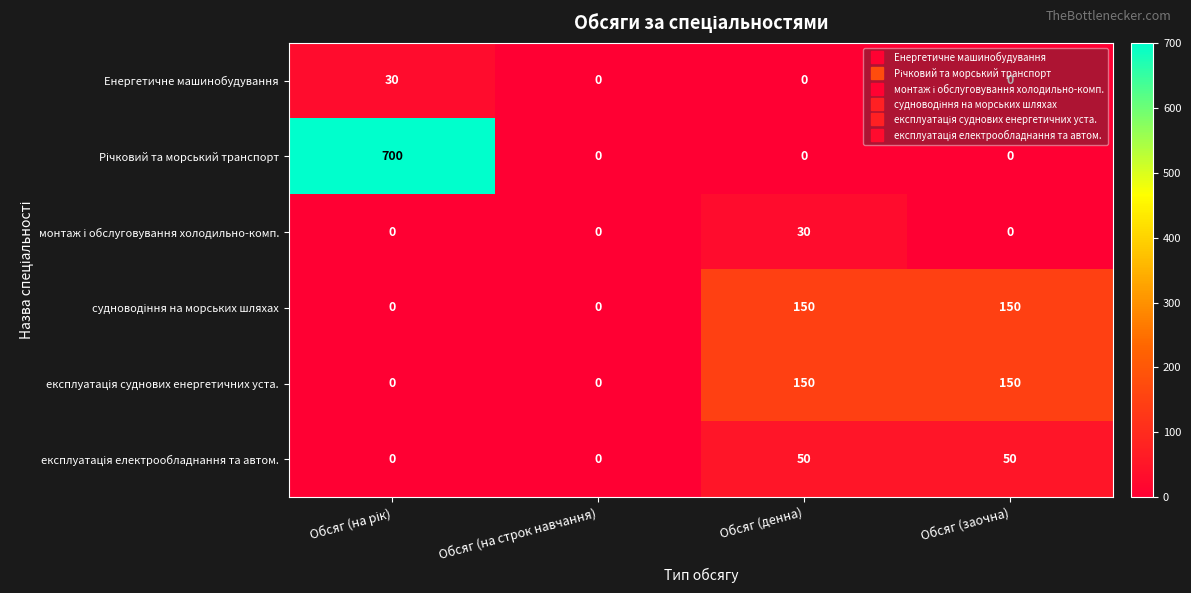

What is the total value across all series at Обсяг (заочна)?

350